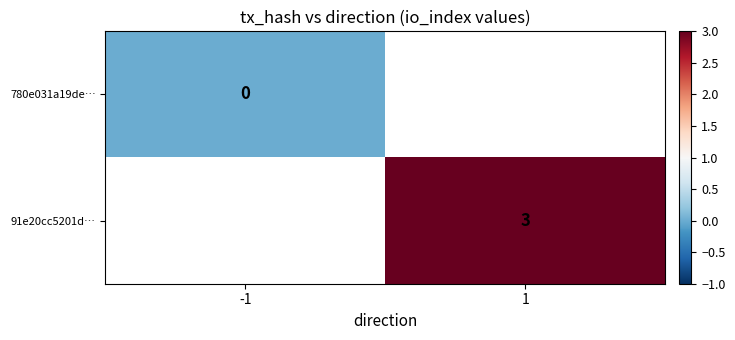

At how many categories does at least one series exceed 0?

1